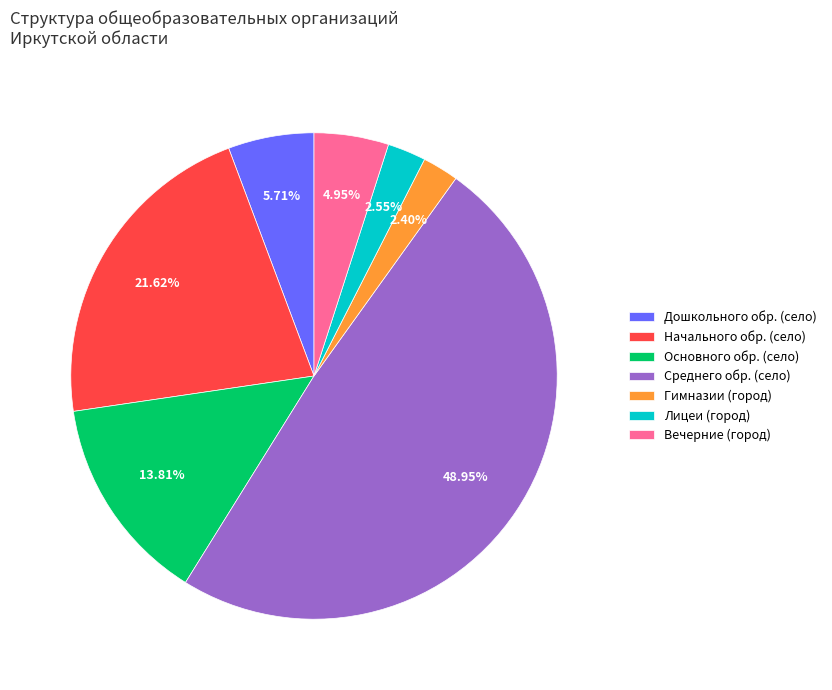

Is the sum of Среднего обр. (село) and Дошкольного обр. (село) greater than half?

Yes